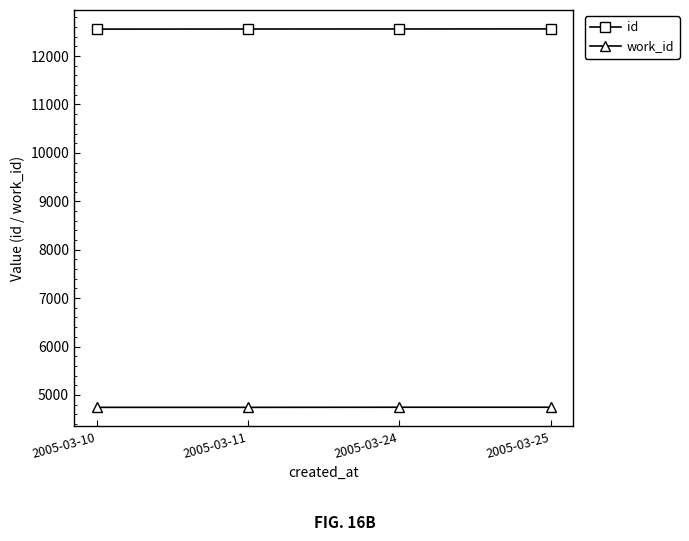

At 2005-03-11, list the series in order from largest to smallest.

id, work_id